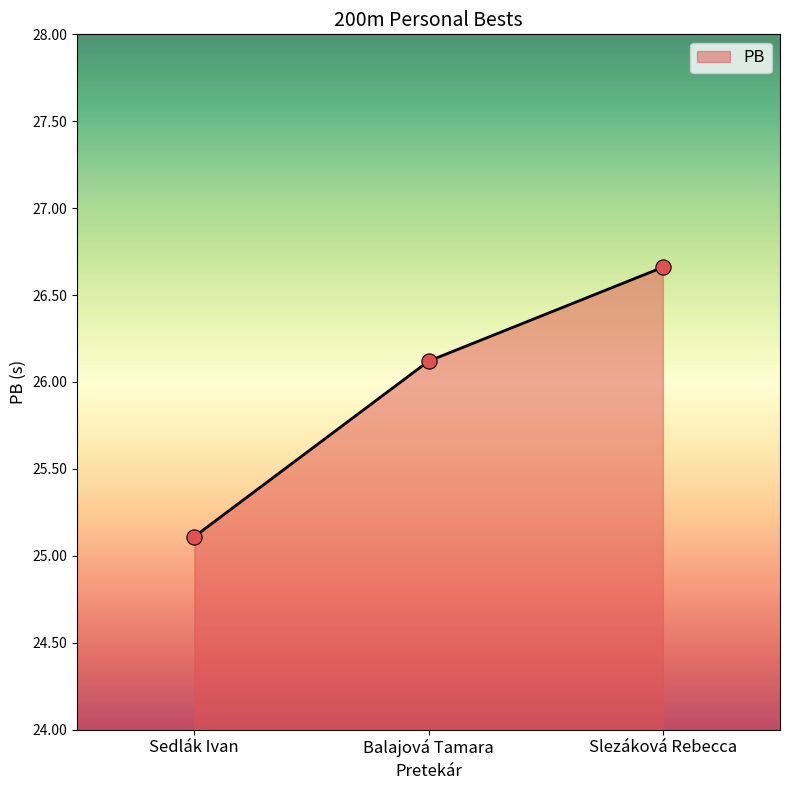

What is the change in value from Balajová Tamara to Slezáková Rebecca?

+0.5